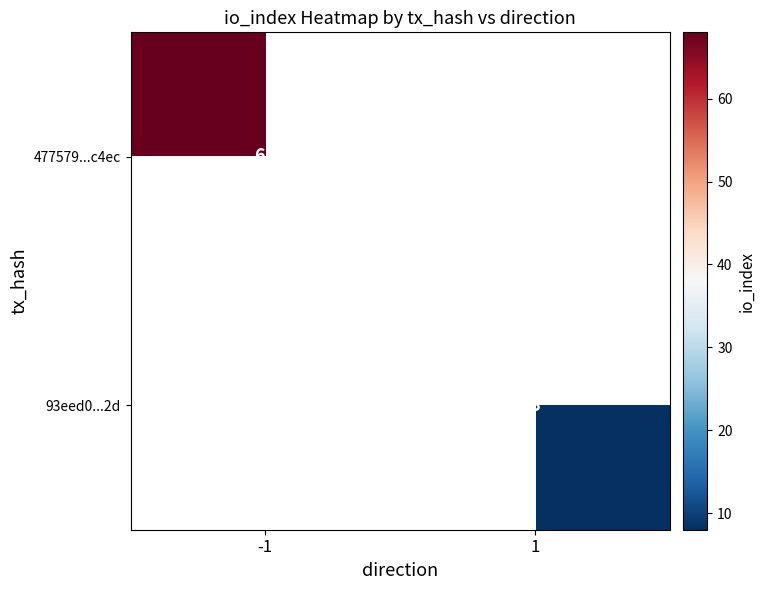

The 477579...c4ec series shows 114 at -1. True or false?

False